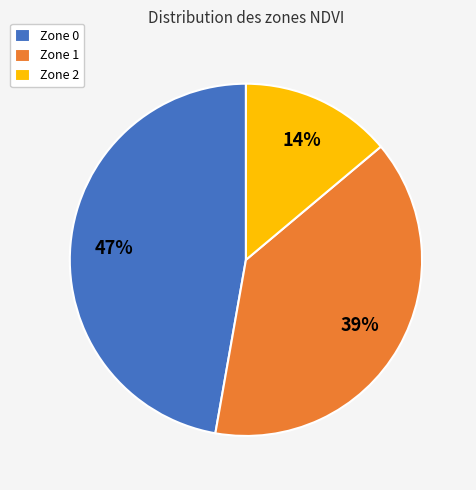

What is the largest slice in the pie chart?

Zone 0